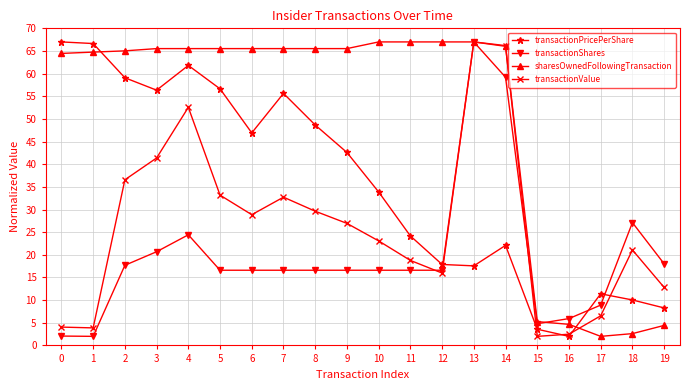

How many lines are shown in the chart?

4